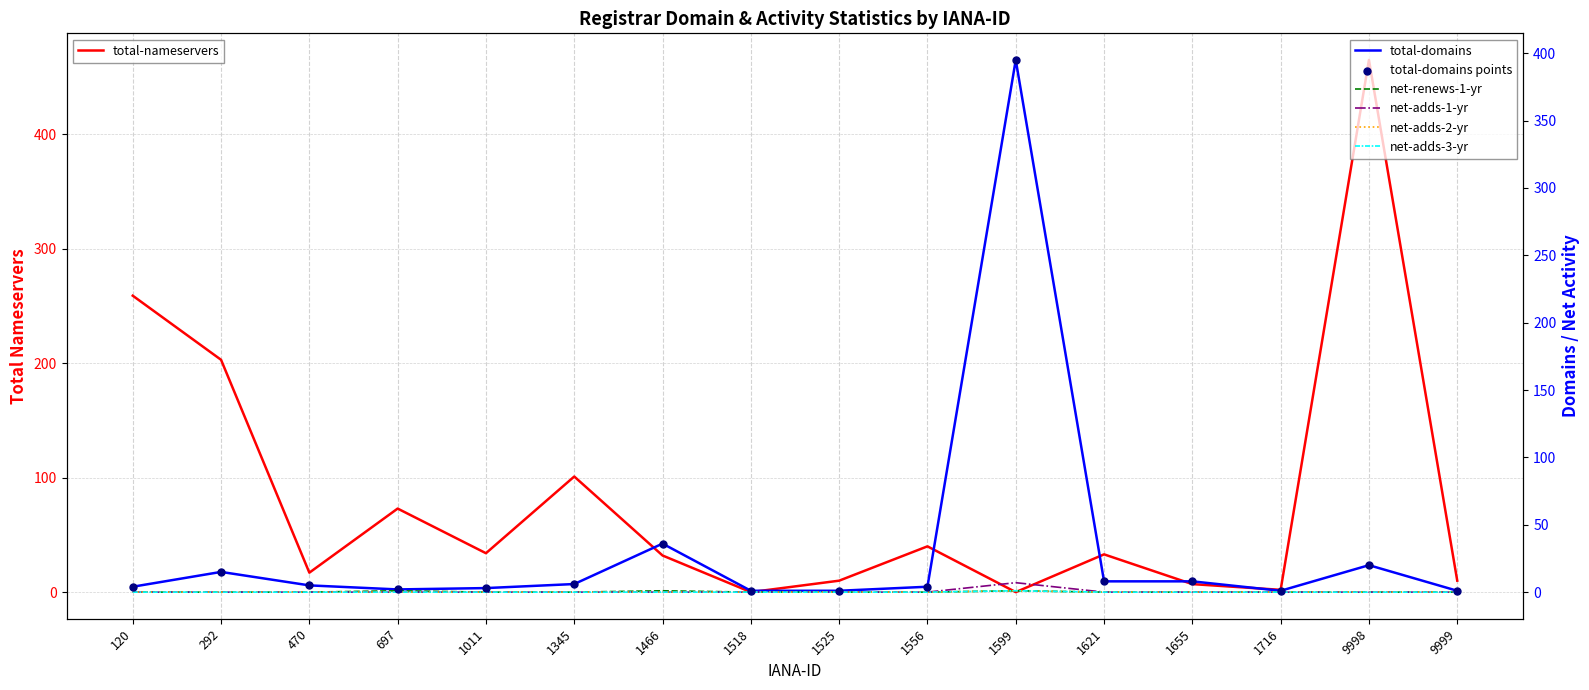

What is the total value across all series at 120?

263